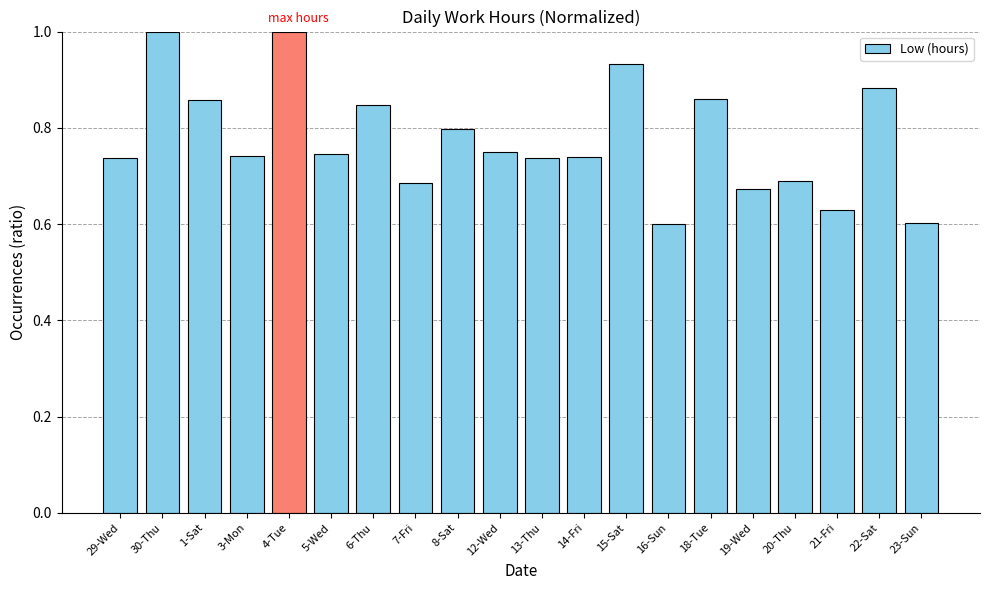

What is the difference between the values at 1-Sat and 3-Mon?

0.1